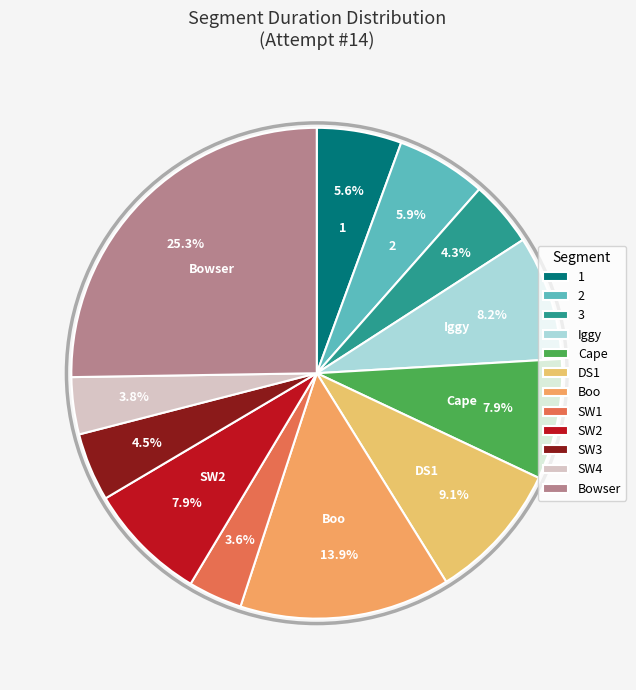

The 3 slice represents 18% of the pie. True or false?

False